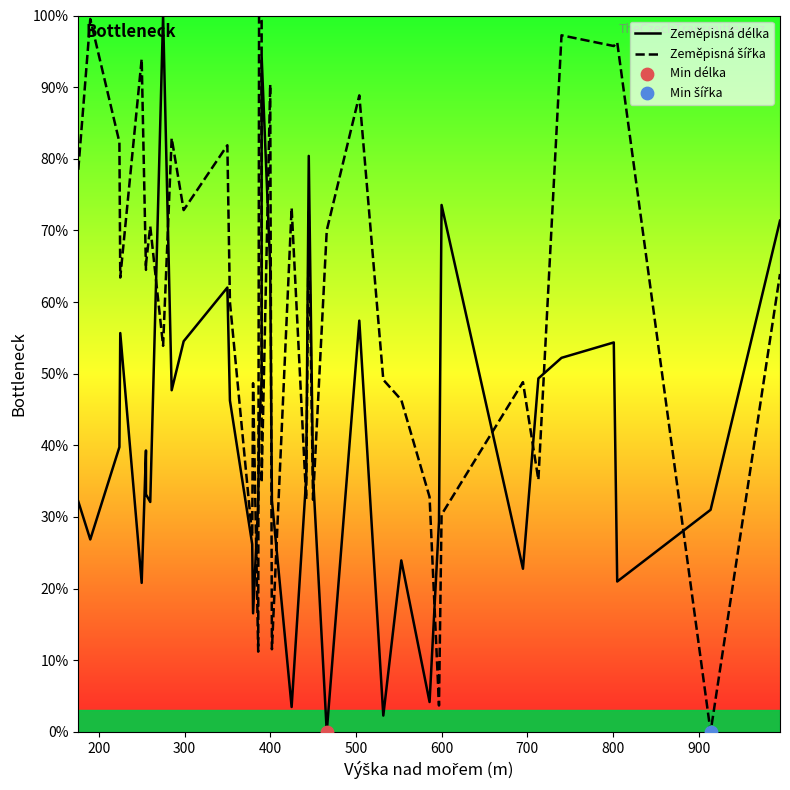

Which series has the largest total across all categories?

Zeměpisná šířka